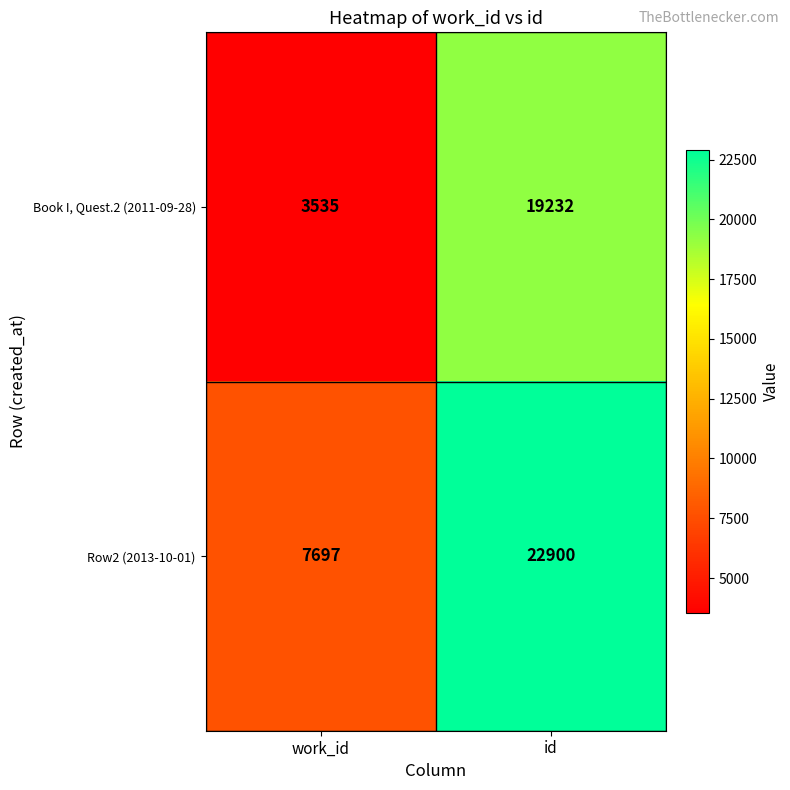

What is the greatest value displayed?

22900